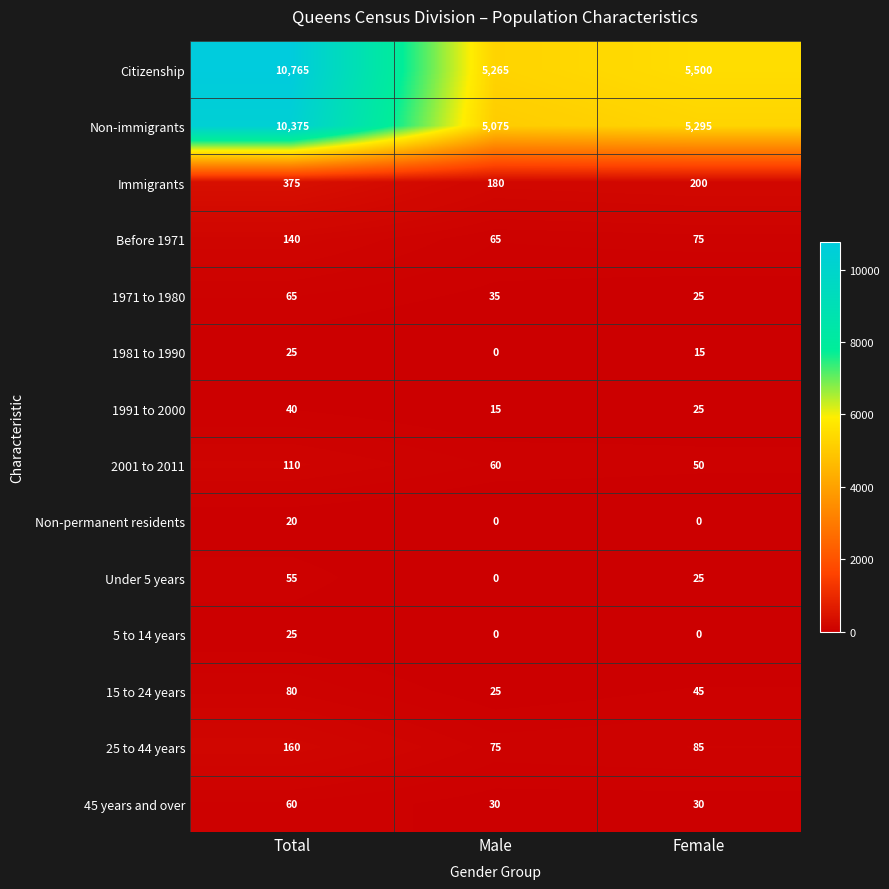

Between Male and Female, which series saw the biggest shift?

Citizenship